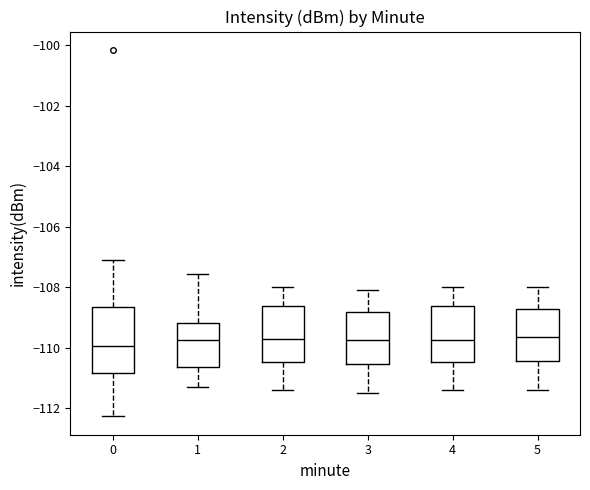

Which box is the tallest, from its lower edge to its upper edge?

0